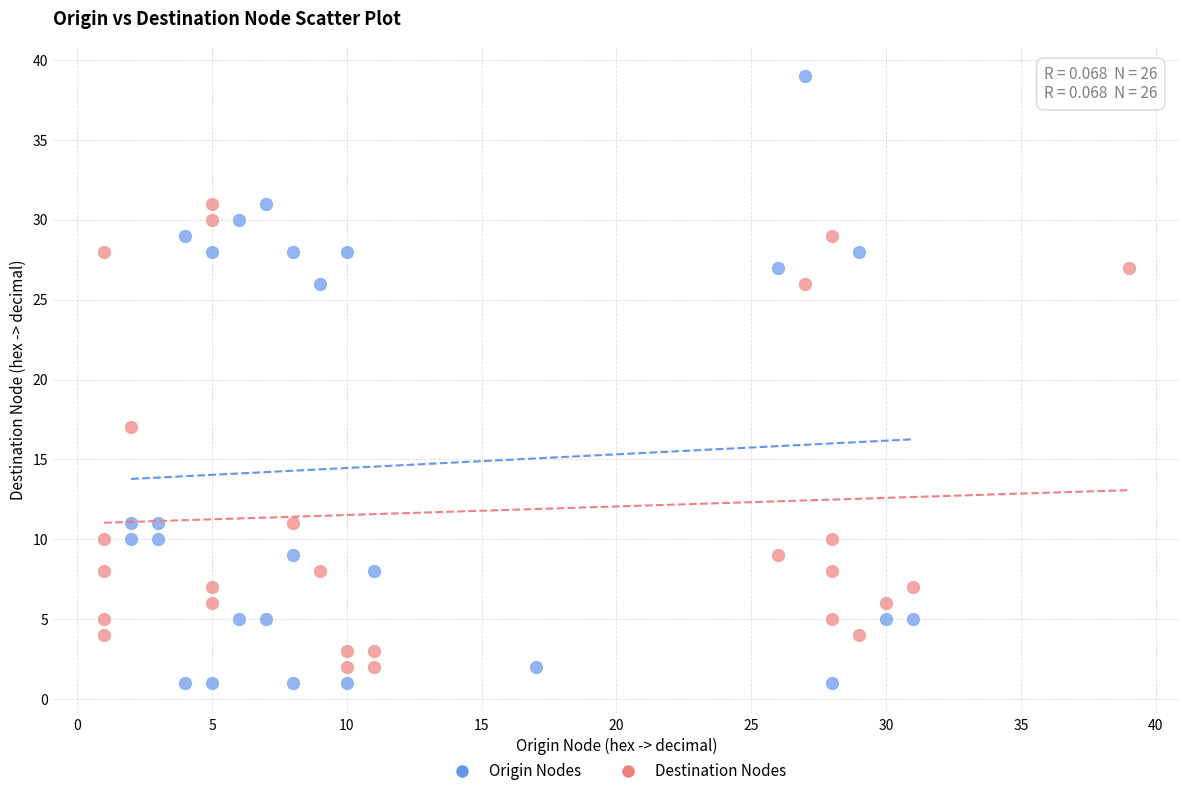

What are all the series names shown in the legend?

Origin Nodes, Destination Nodes